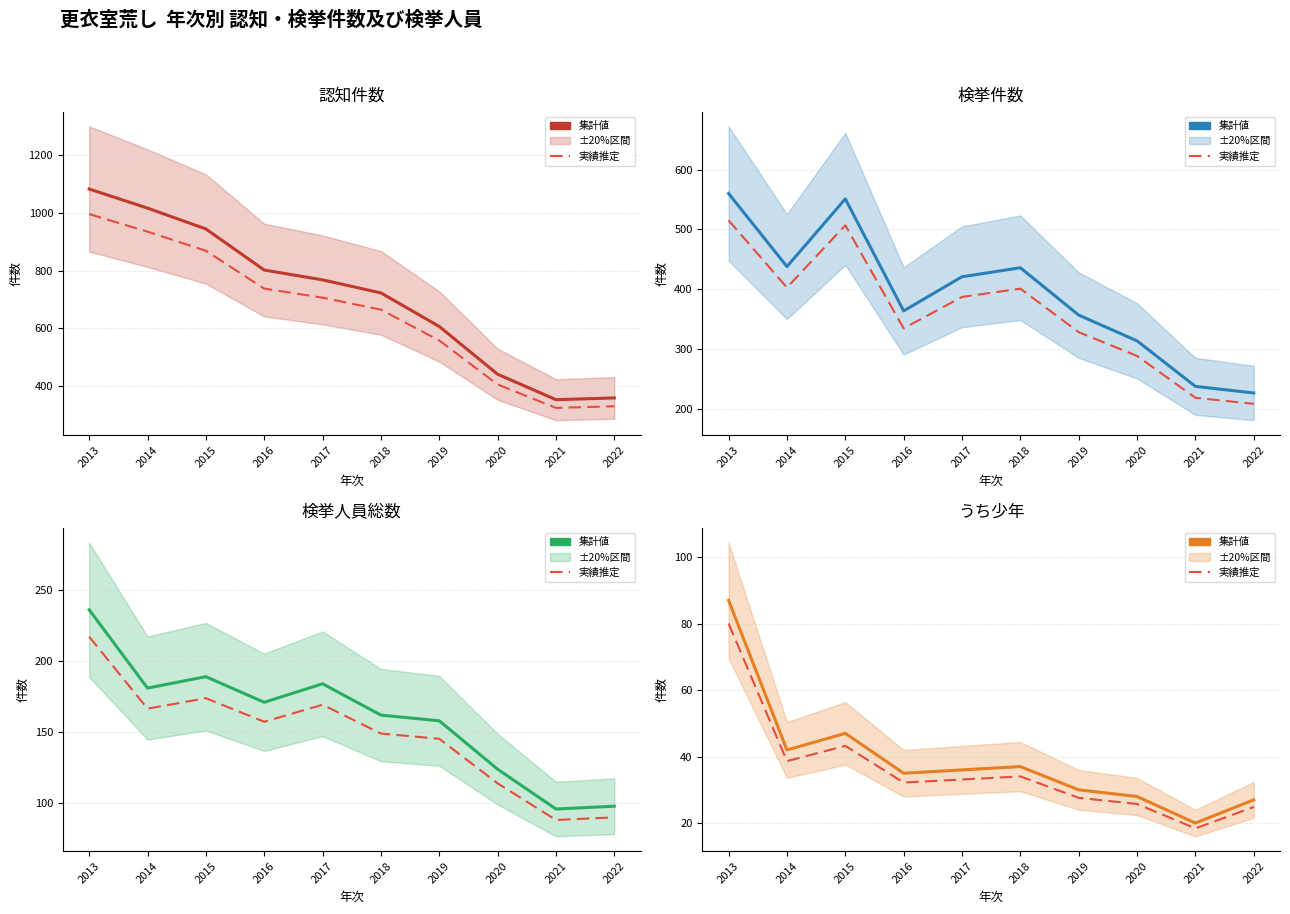

What is the greatest value displayed?

1082.0